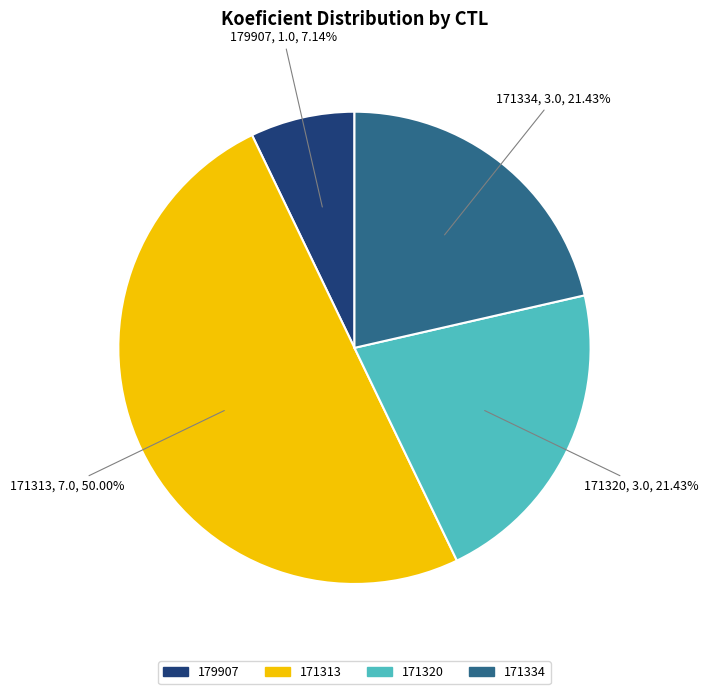

Which slice is the largest?

171313